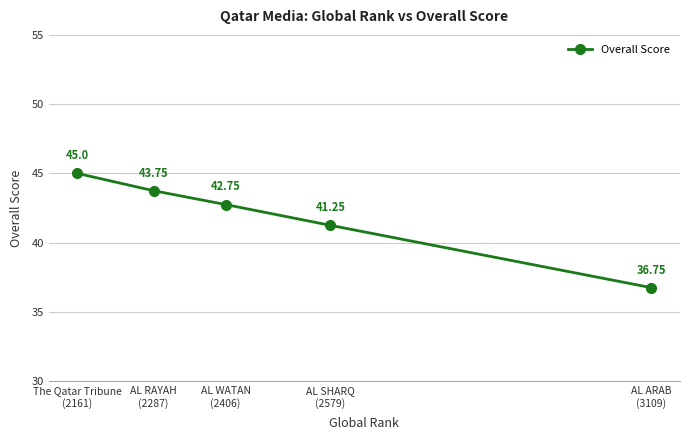

What is the maximum value shown in the chart?

45.0